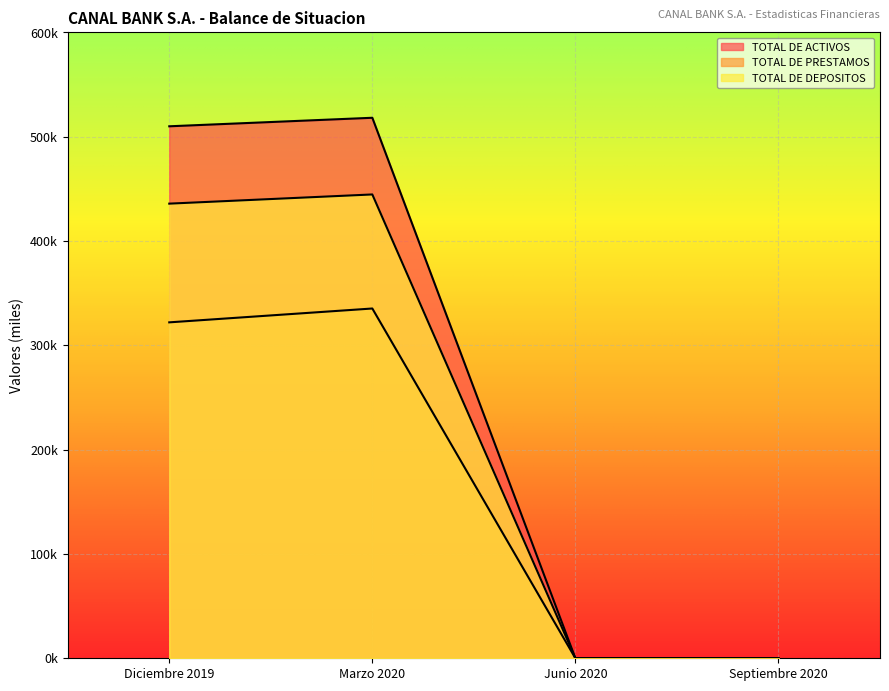

Does the chart display data point markers on the line(s)?

No